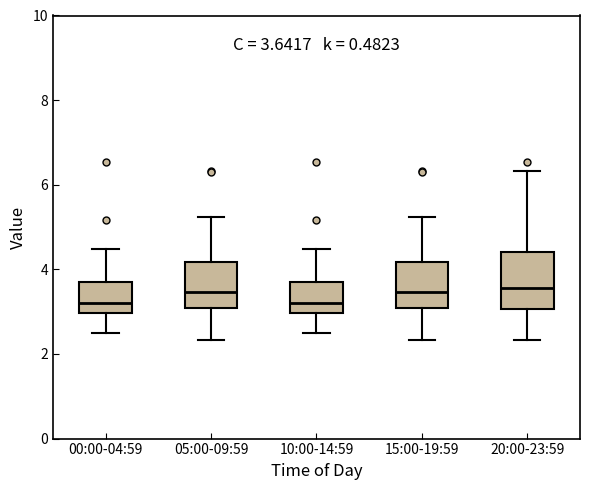

Which box is the tallest, from its lower edge to its upper edge?

20:00-23:59